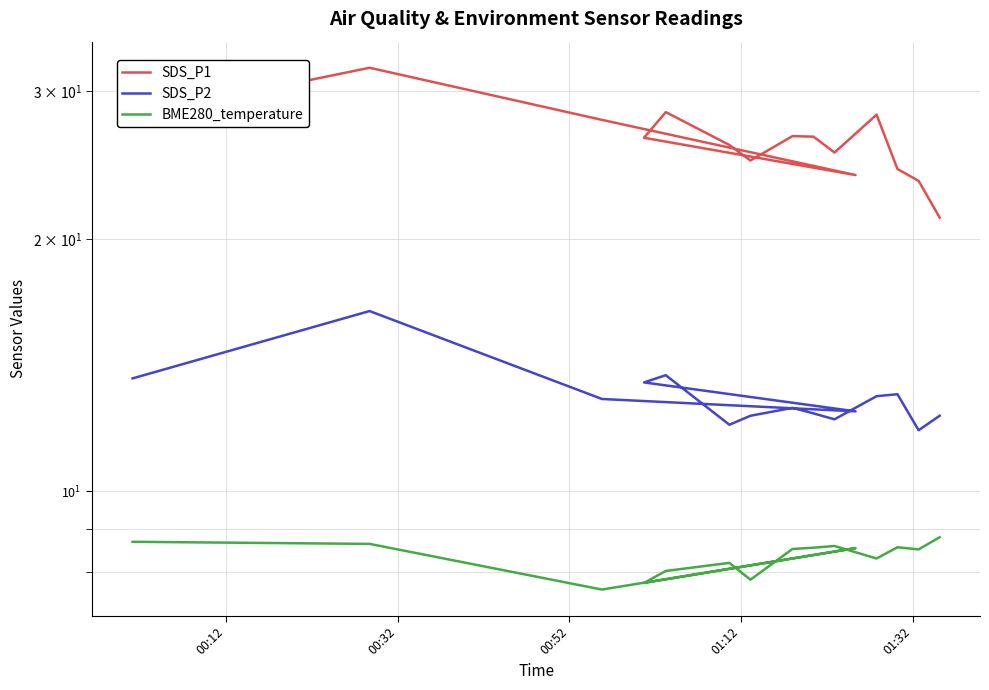

Rank the series by their maximum value, from highest to lowest.

SDS_P1, SDS_P2, BME280_temperature